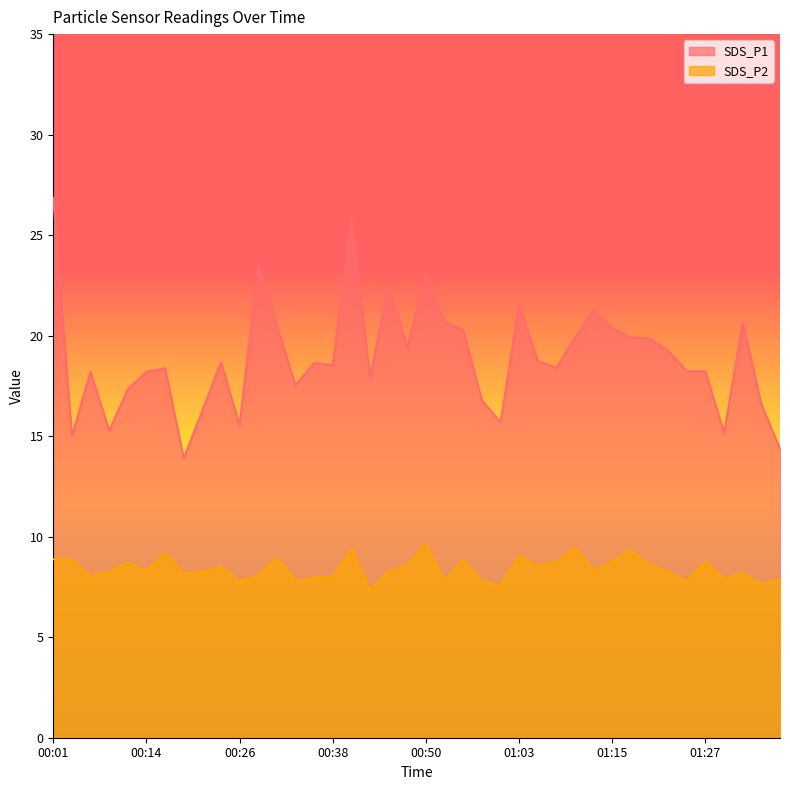

What is the label of the 9th point from the right?

01:17